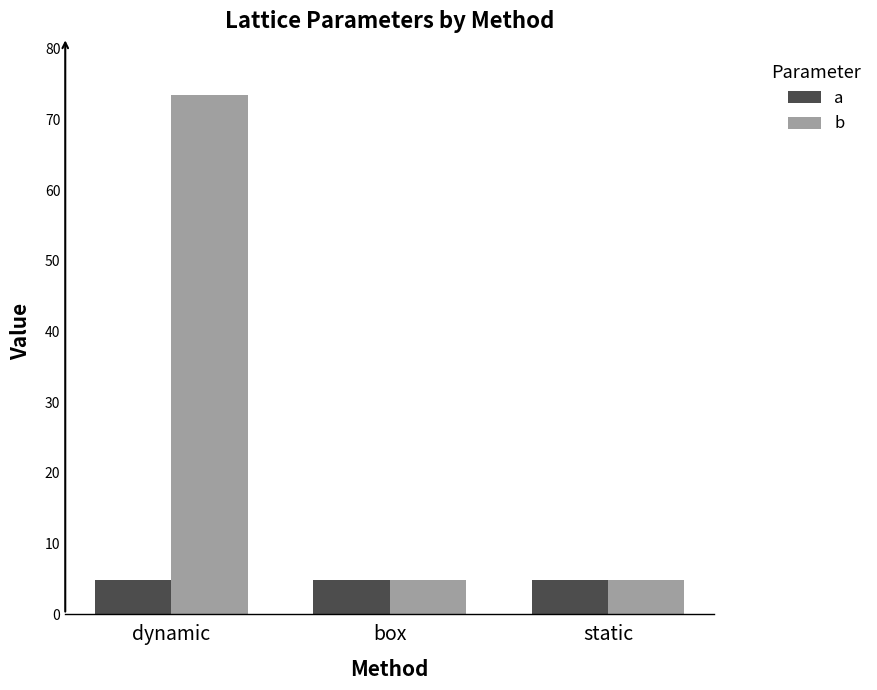

Is it true that b equals 73.5 at dynamic?

True